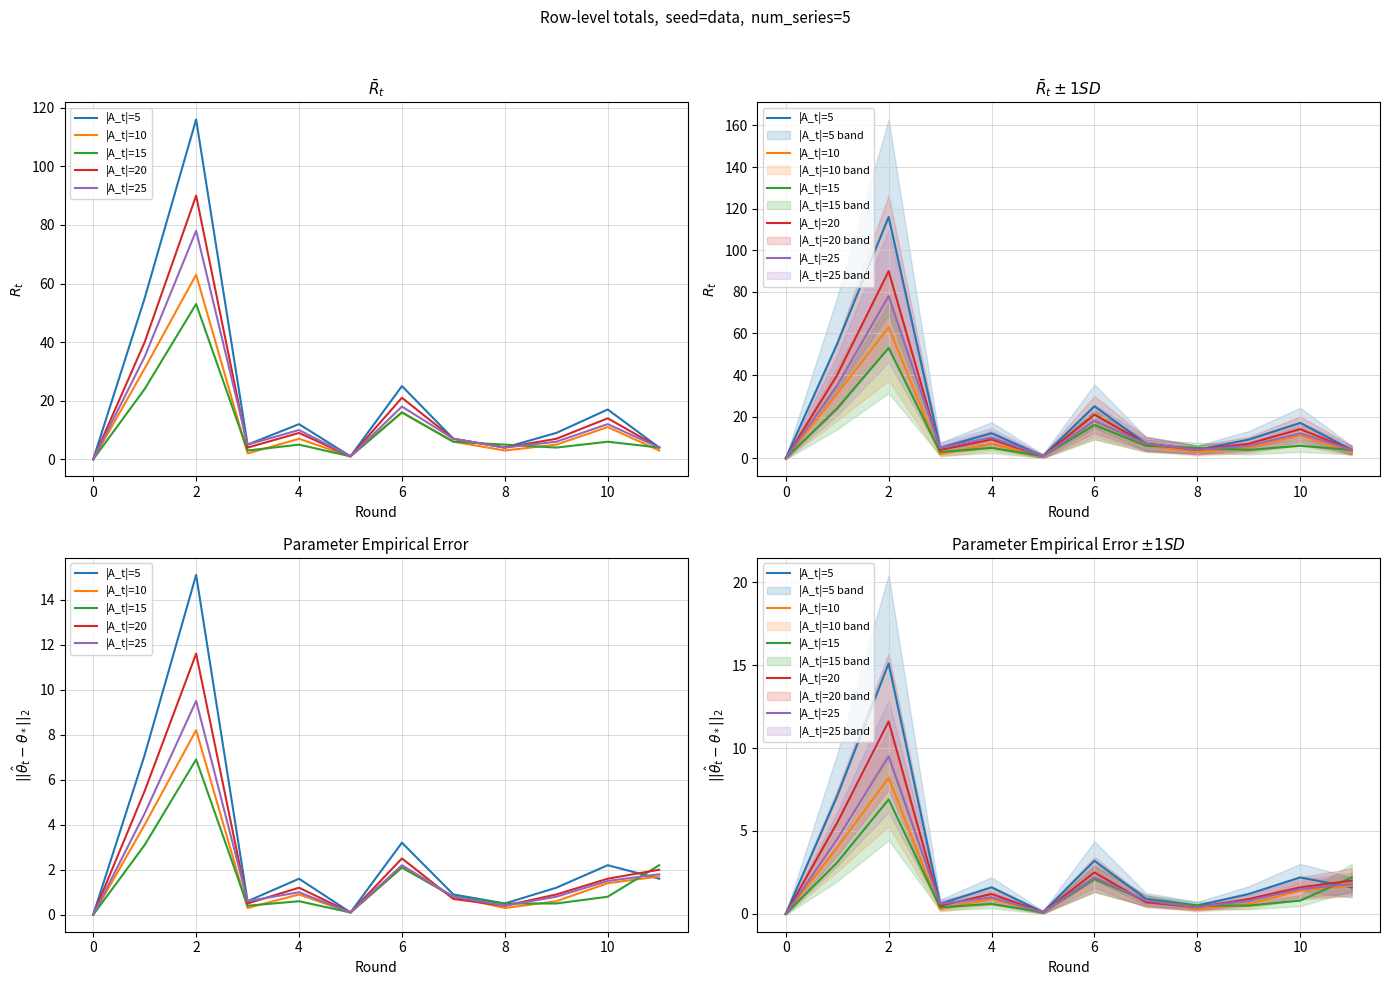

Reading left to right, what are all the values shown in this chart?

|A_t|=5: 0.0	7.1	15.1	0.6	1.6	0.1	3.2	0.9	0.5	1.2	2.2	1.6
|A_t|=10: 0.0	4.0	8.2	0.3	0.9	0.1	2.1	0.8	0.3	0.6	1.4	1.7
|A_t|=15: 0.0	3.1	6.9	0.4	0.6	0.1	2.1	0.8	0.5	0.5	0.8	2.2
|A_t|=20: 0.0	5.5	11.6	0.5	1.2	0.1	2.5	0.7	0.4	0.9	1.6	2.0
|A_t|=25: 0.0	4.5	9.5	0.6	1.0	0.1	2.2	0.8	0.4	0.8	1.5	1.8